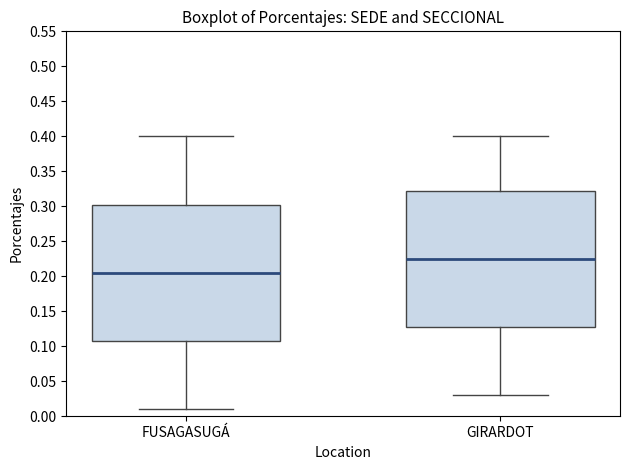

Reading left to right, transcribe this box plot: for each box, give where its median line is, the range the box spans, and where its two whiskers end, as read against the y-axis. The values are not printed on the chart, so give them approximately, as read against the axis.

FUSAGASUGÁ: median 0.205, box 0.110 to 0.305, whiskers 0.010 to 0.400
GIRARDOT: median 0.225, box 0.130 to 0.325, whiskers 0.030 to 0.400